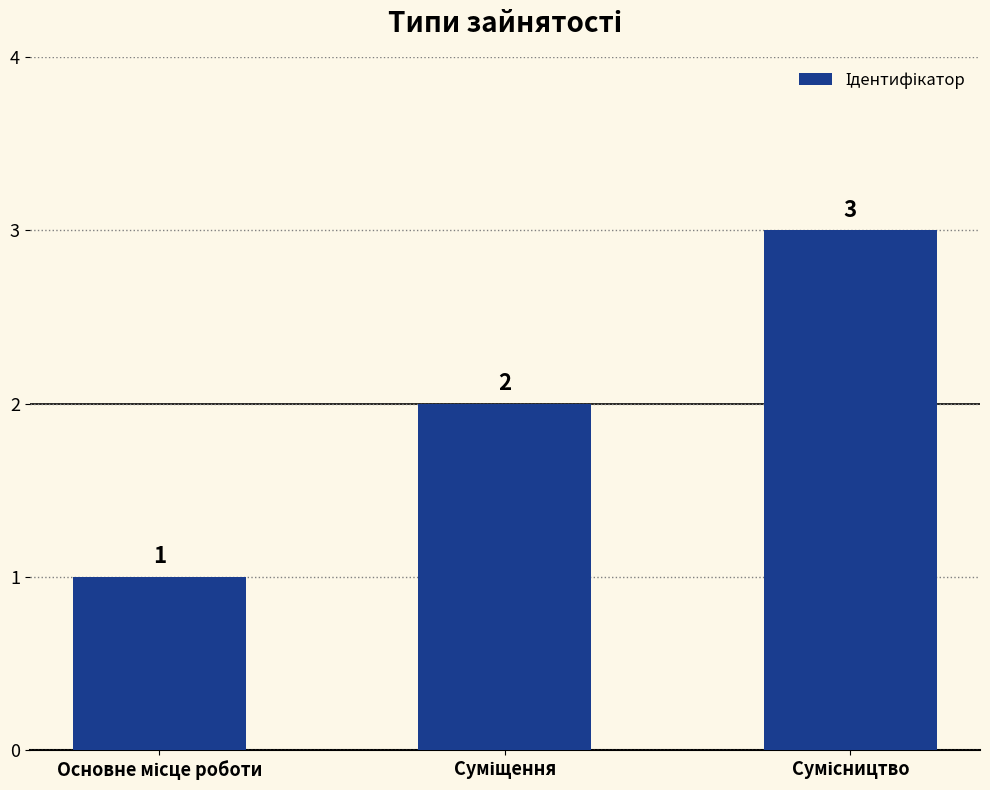

What is the value of the 1st bar from the left?

1